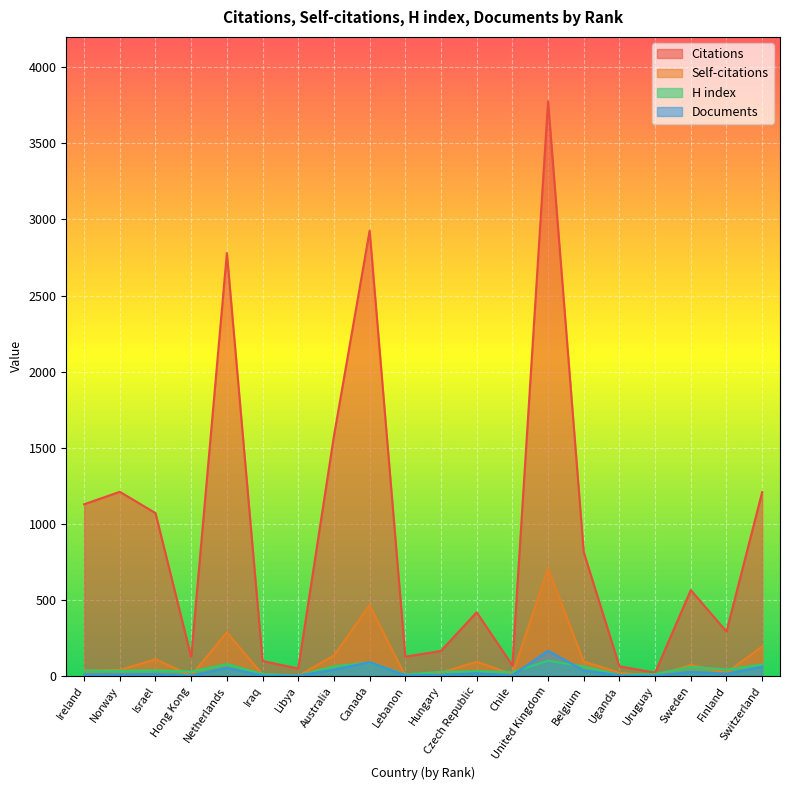

What is the difference between the maximum and second lowest values in the Citations series?

3728